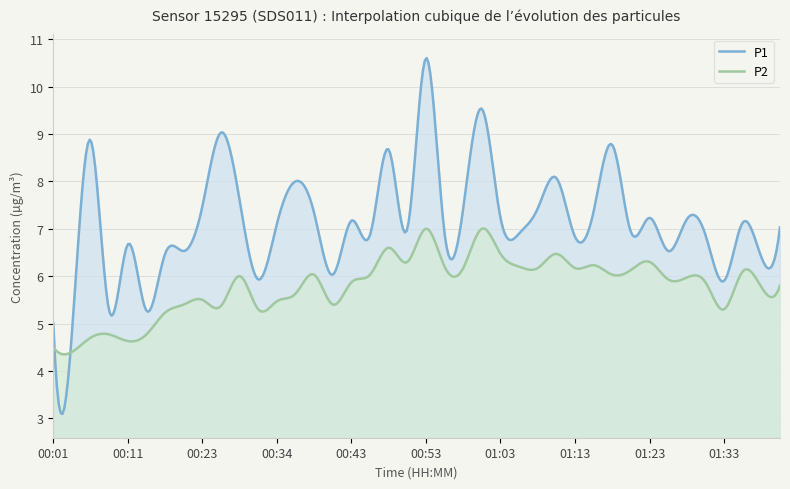

Which category has the highest value across all series?

00:53